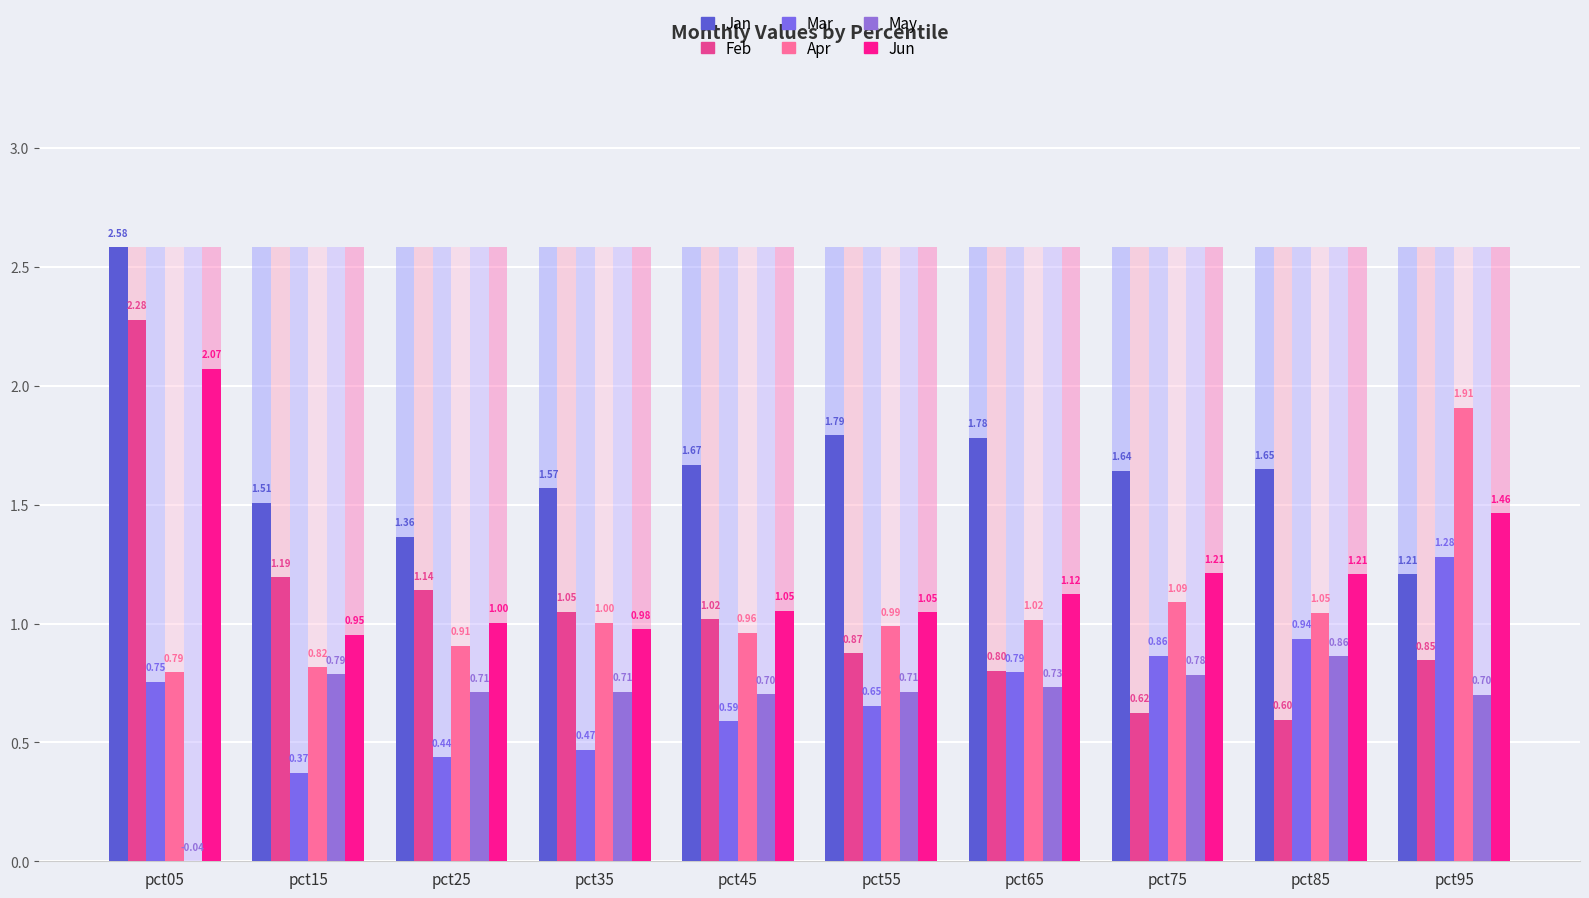

Where is May nearest to the value 0?

pct05